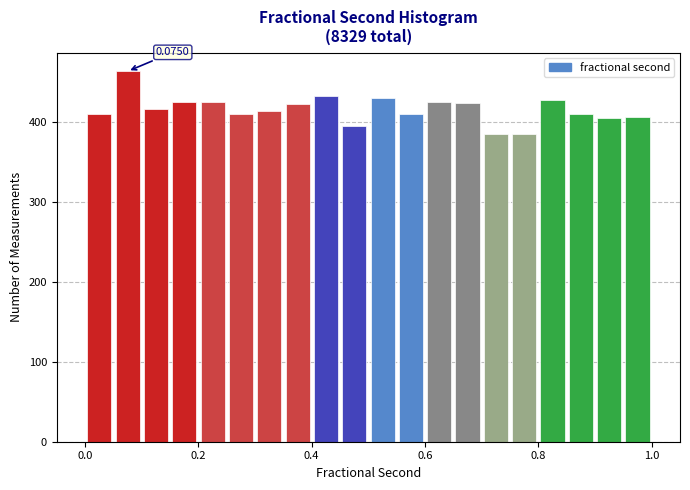

Around what value on the x-axis is the tallest bar? Give the approximate position of its centre, as read against the axis.

0.08